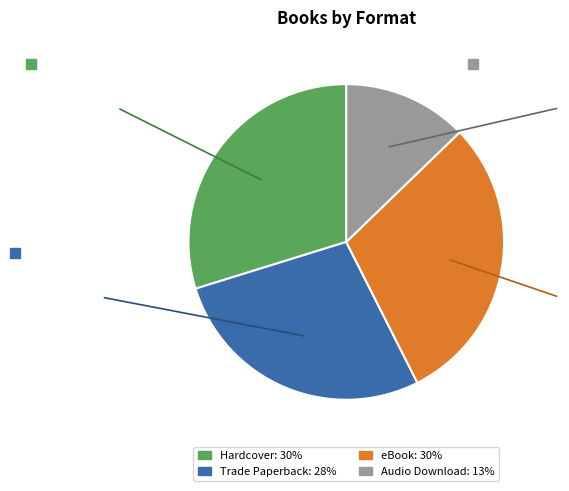

Which slice is the smallest?

Audio Download